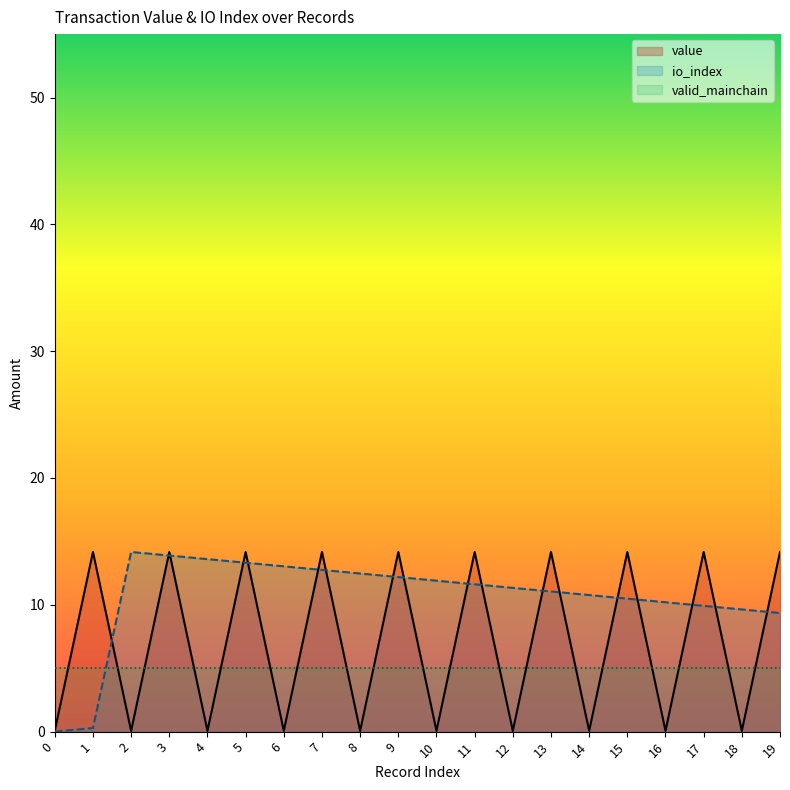

The io_index series shows 4.7 at 2. True or false?

False